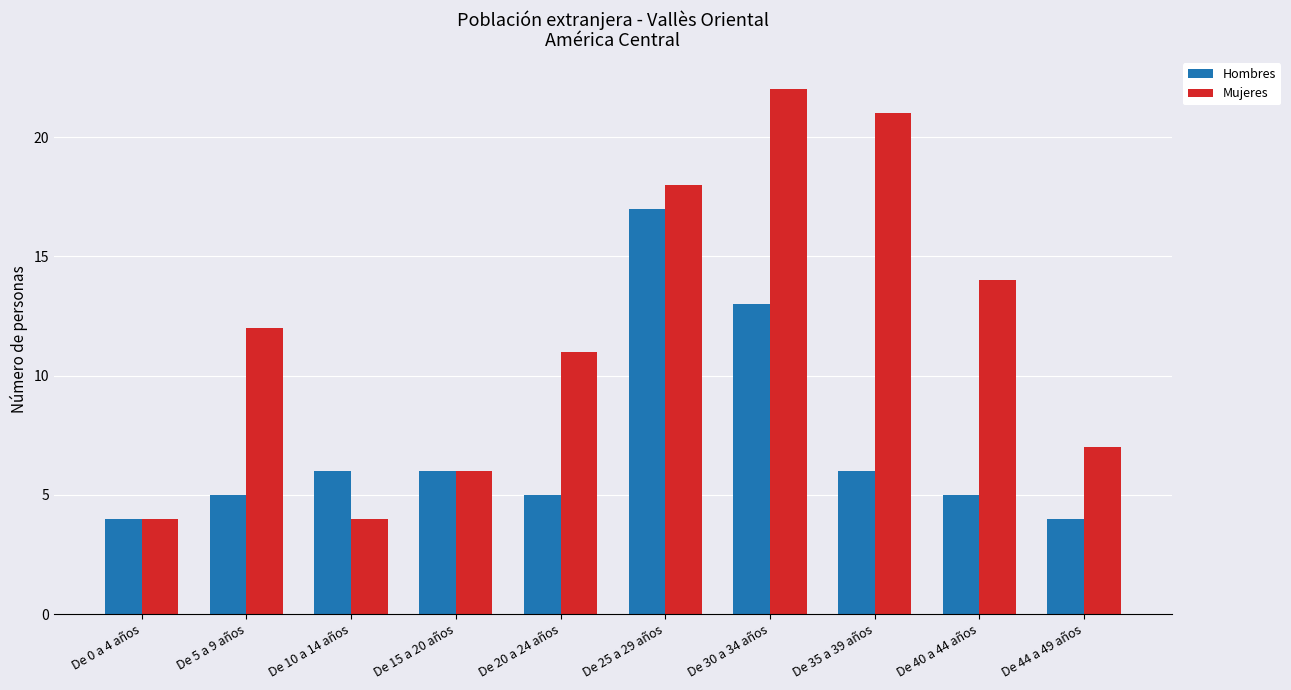

At how many categories does at least one series exceed 5?

9